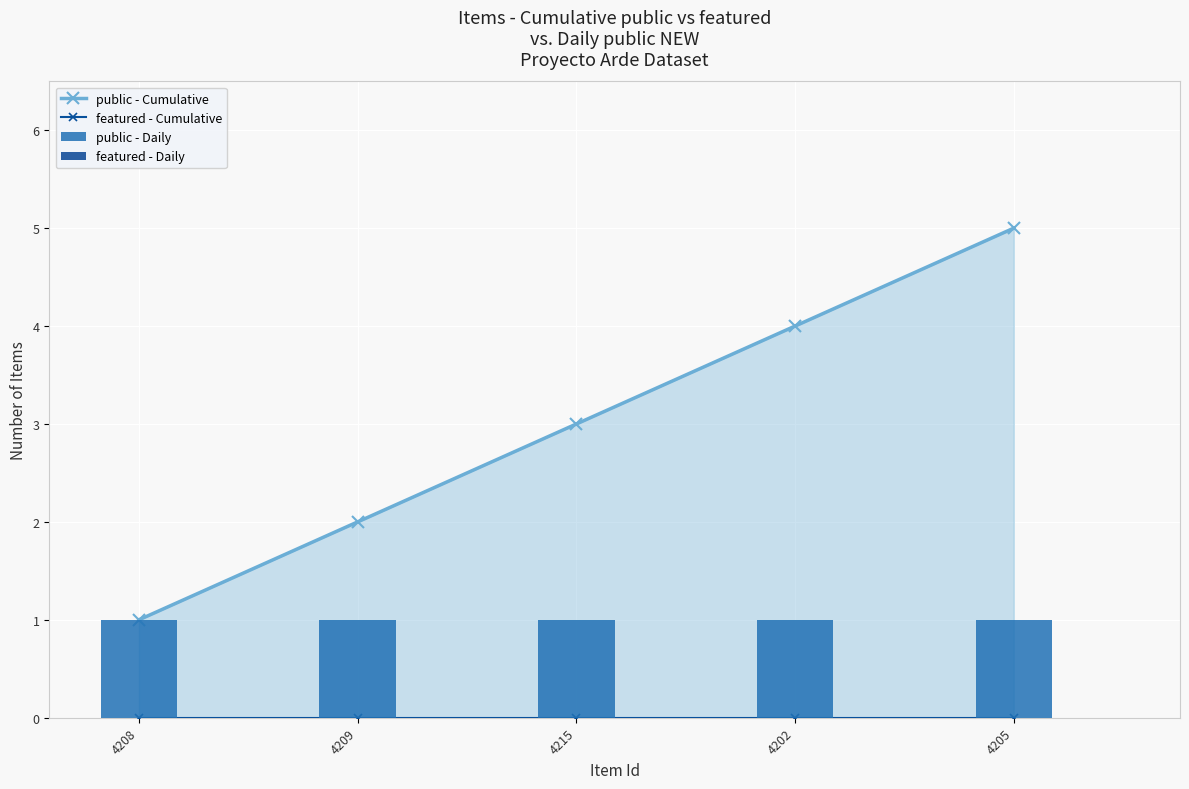

Reading right to left, list all the values displayed in this chart.

public - Cumulative: 5	4	3	2	1
featured - Cumulative: 0	0	0	0	0
public - Daily: 1	1	1	1	1
featured - Daily: 0	0	0	0	0